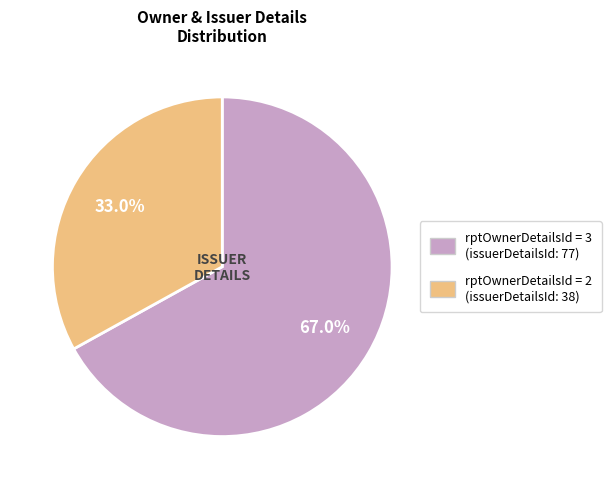

Which category accounts for the majority?

rptOwnerDetailsId = 3 (issuerDetailsId: 77)